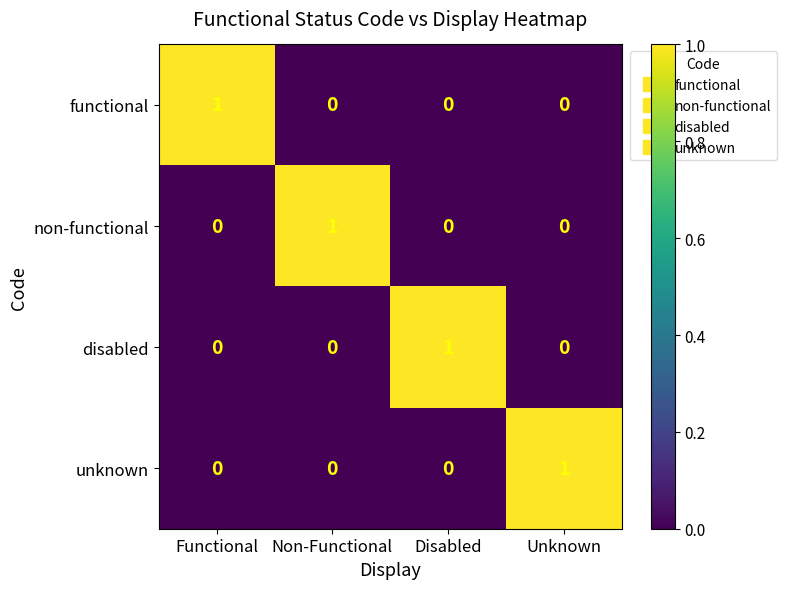

At which label does non-functional reach its peak?

Non-Functional